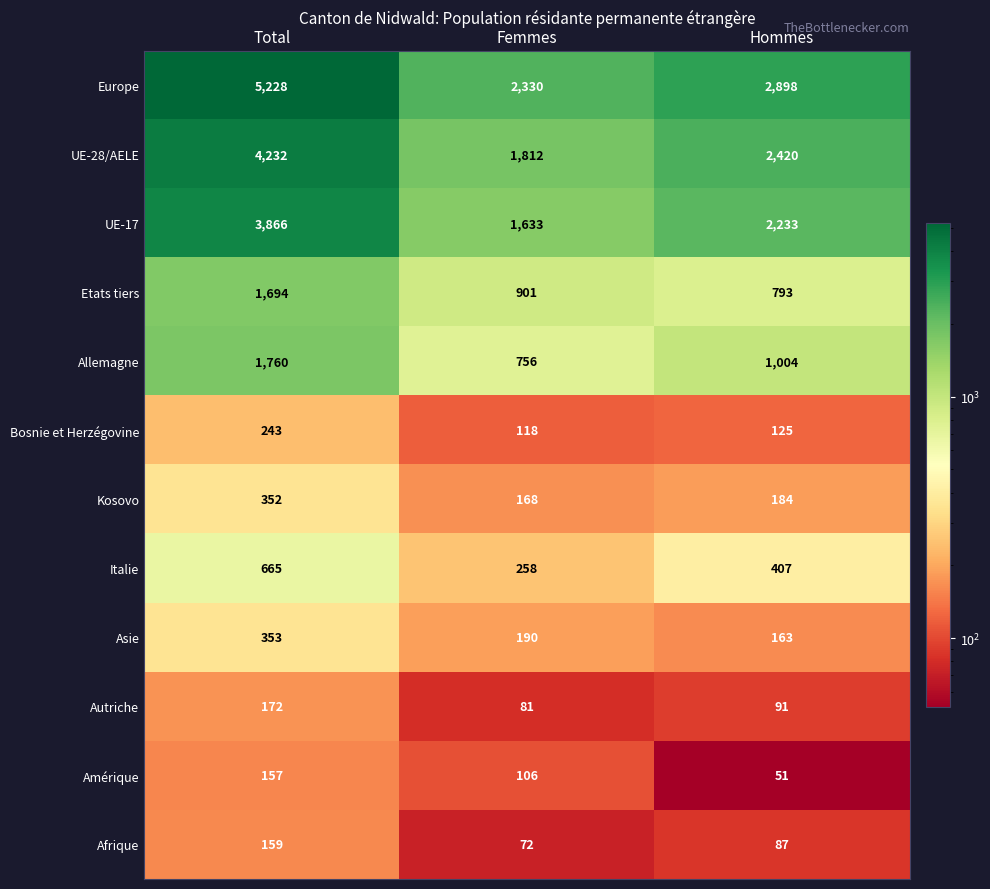

Between Total and Femmes, which series saw the biggest shift?

Europe